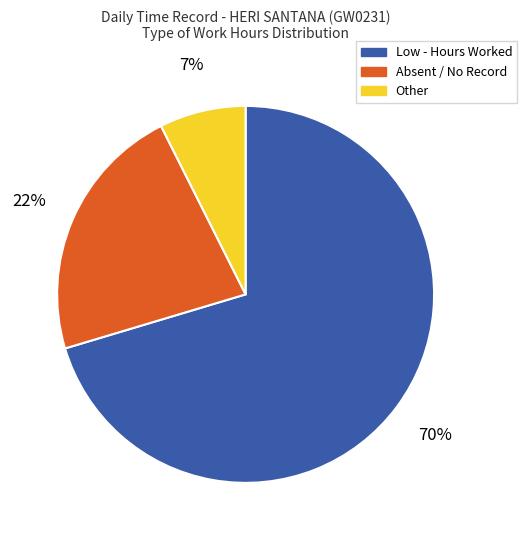

Count the number of slices in the pie.

3